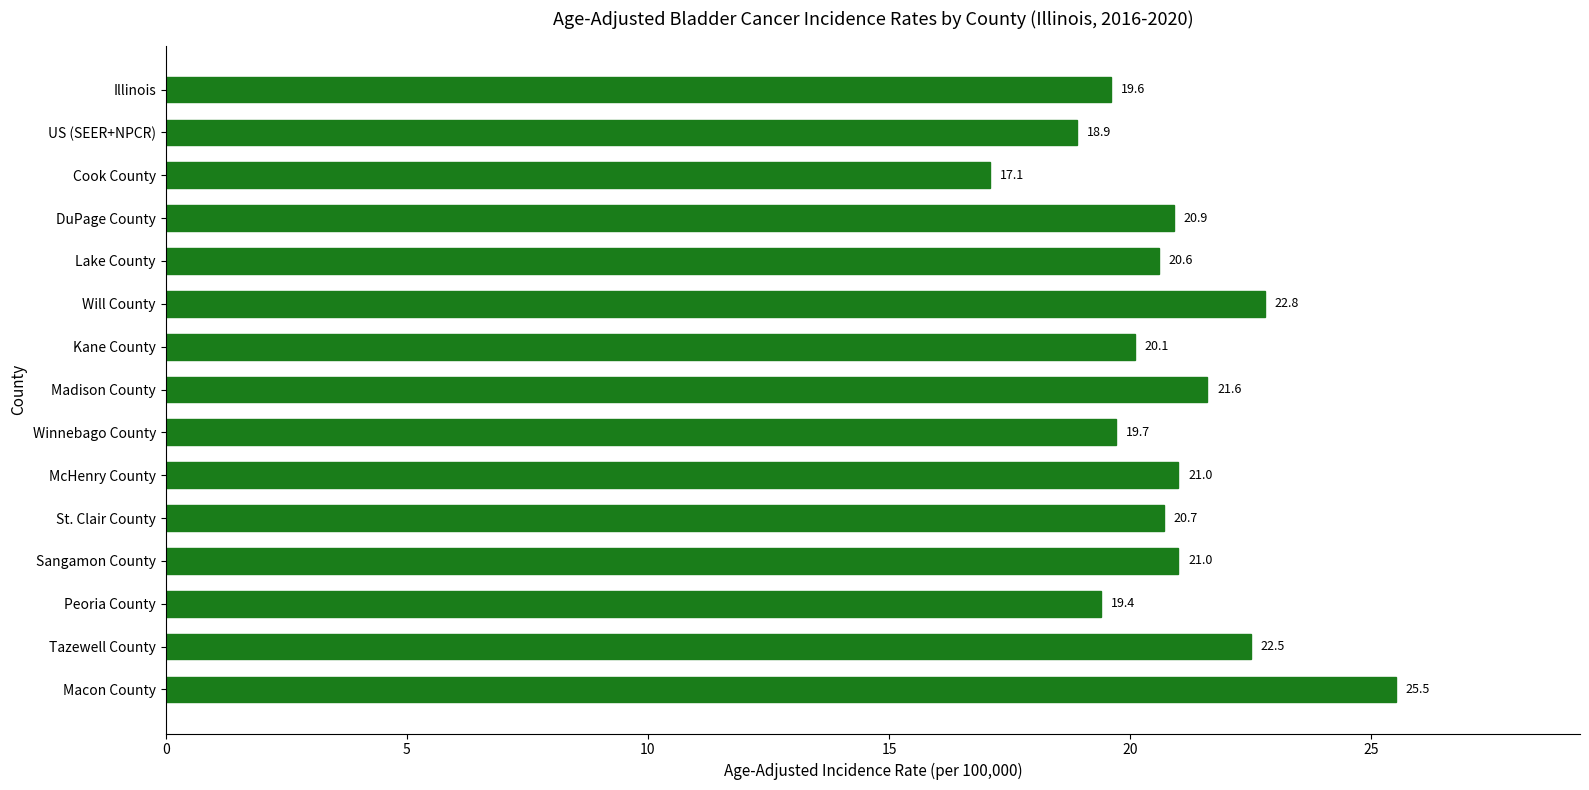

What is the difference between the maximum and minimum values?

8.4